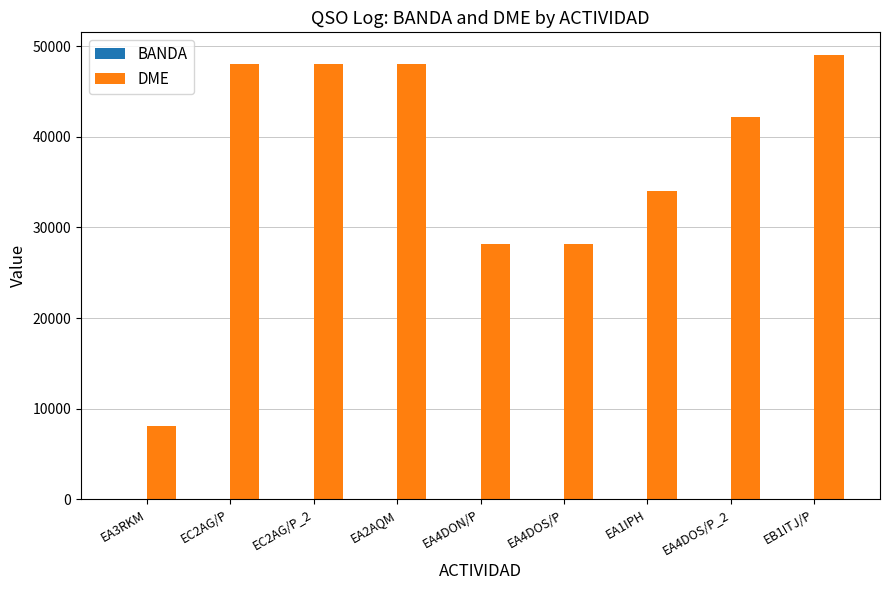

What is the sum of all DME values?

333862